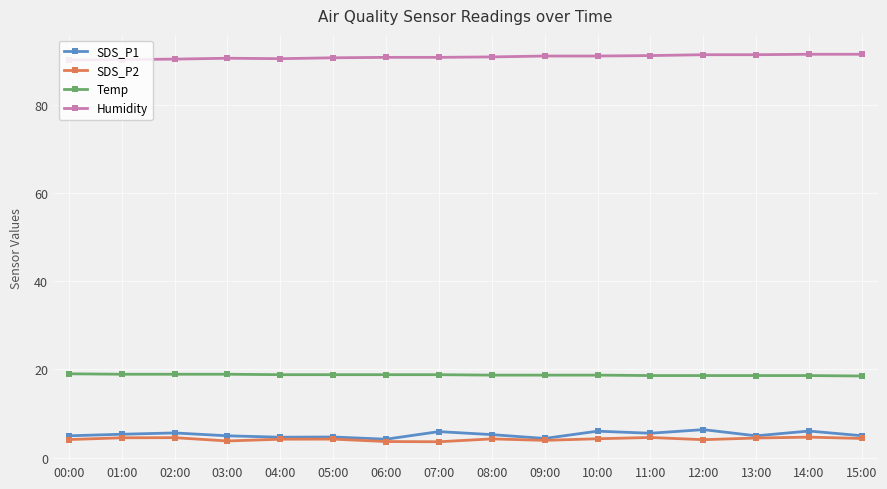

At how many categories does at least one series exceed 46?

16